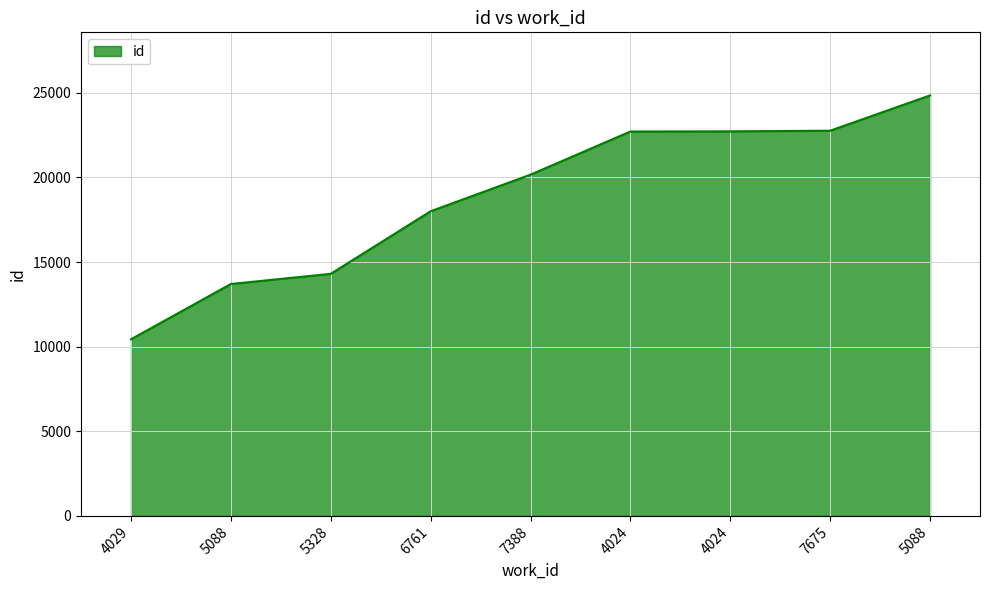

Read the value at 7388.

20161